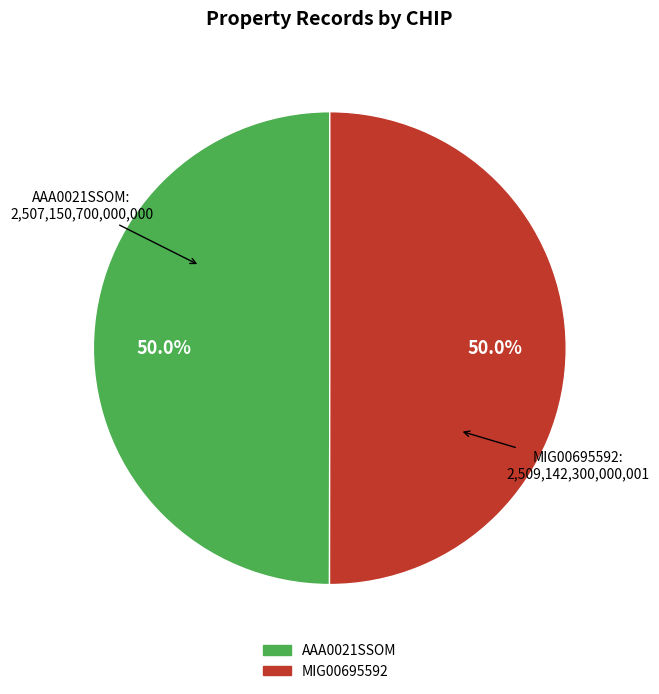

What is the ratio of the value at AAA0021SSOM to the value at MIG00695592?

1.0